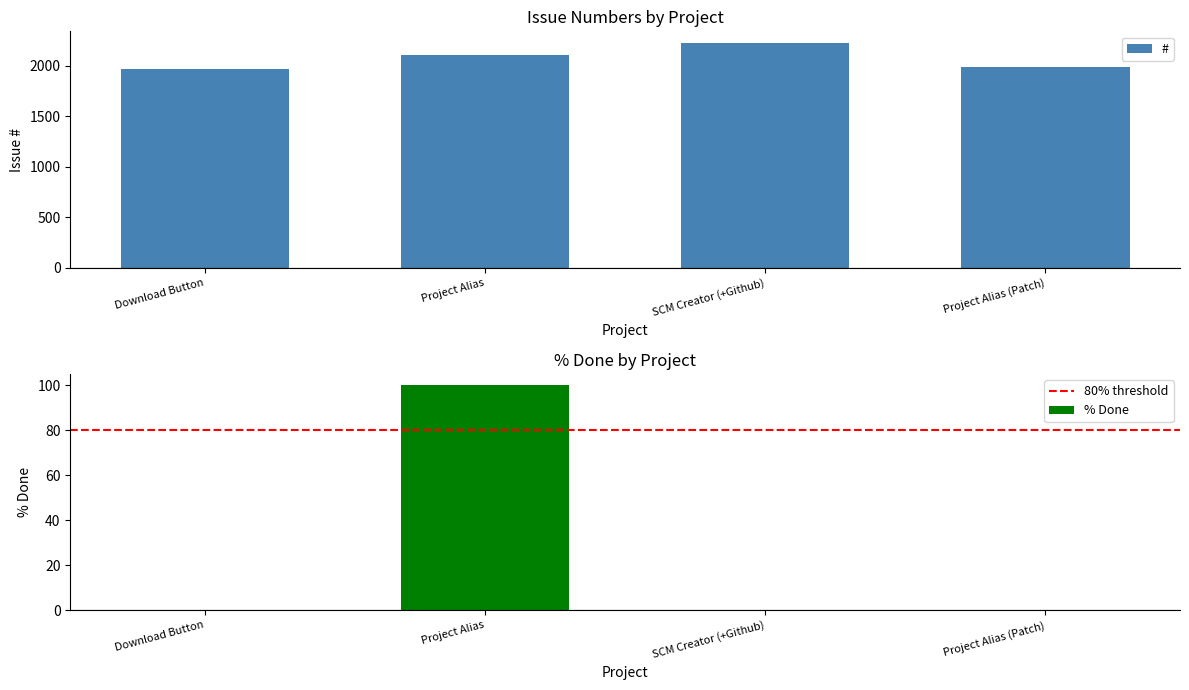

What is the difference between the # values at Project Alias (Patch) and SCM Creator (+Github)?

243